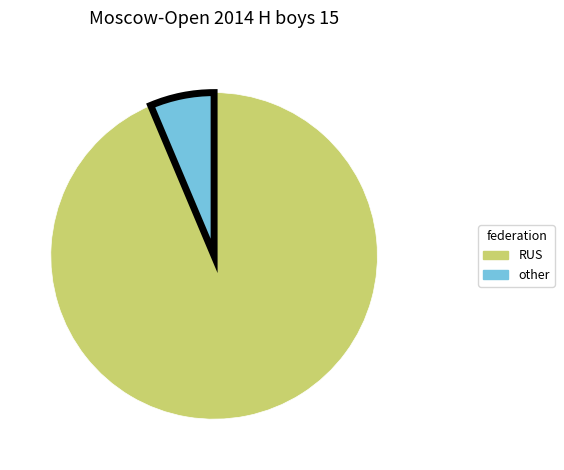

Is there any slice that represents more than half of the pie?

Yes